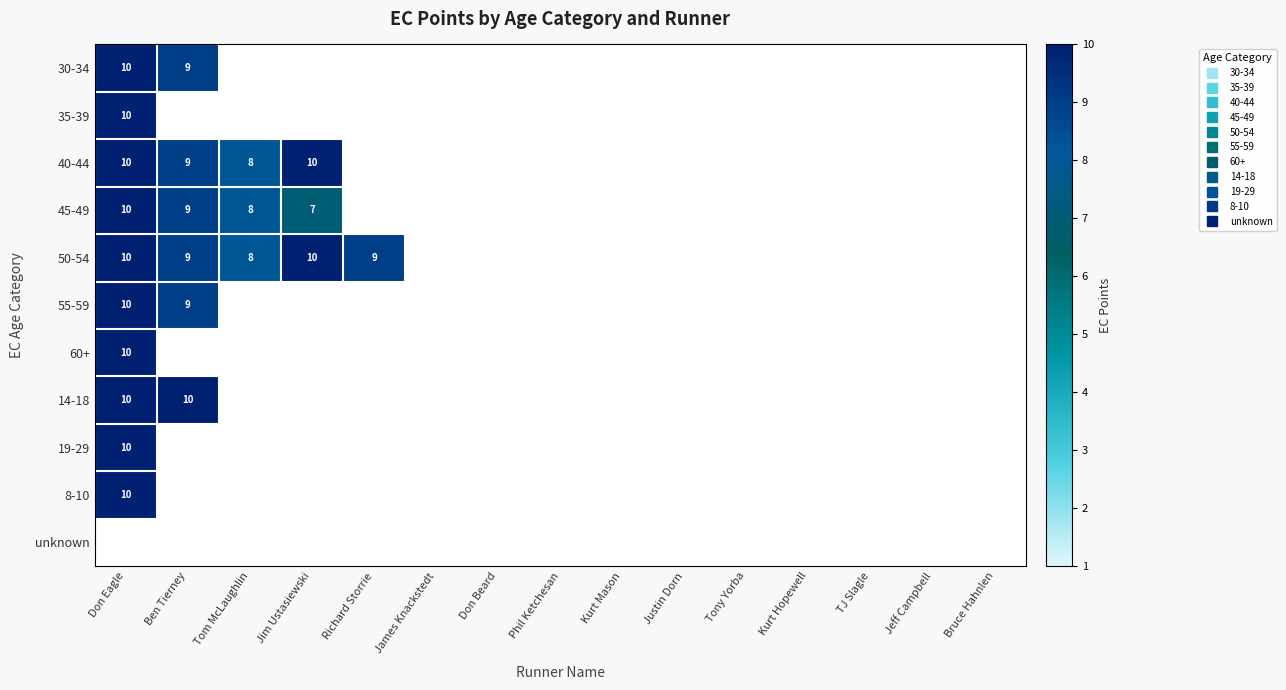

At how many categories does at least one series exceed 8?

4